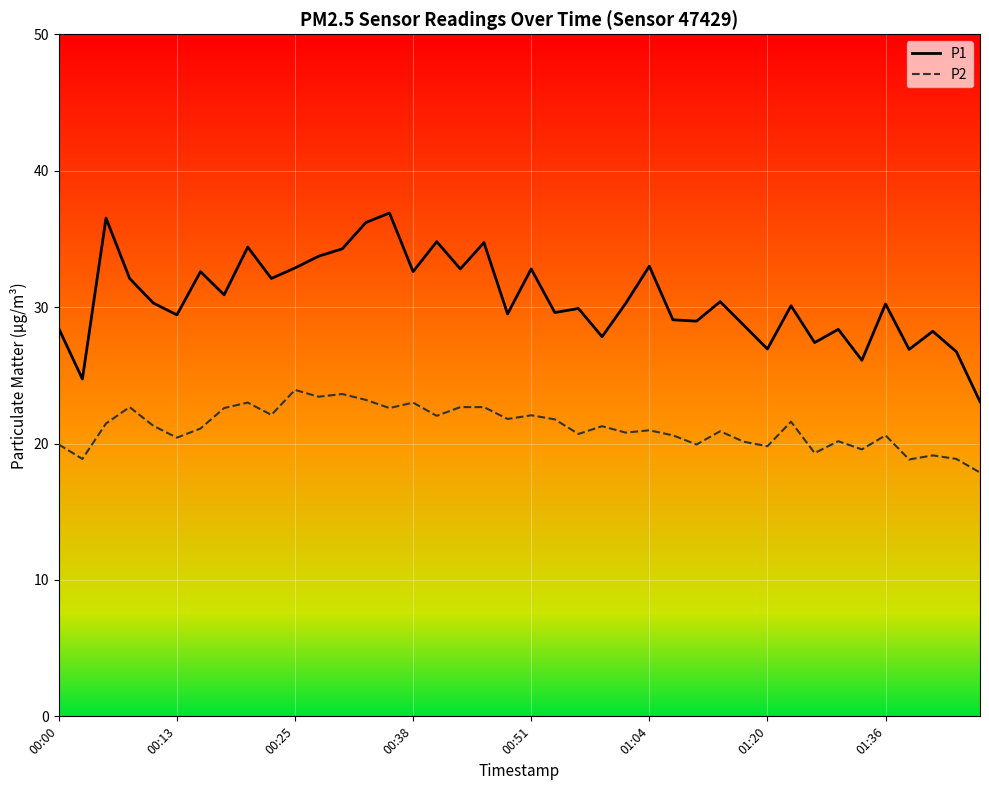

List the series in order of their peak value, highest first.

P1, P2